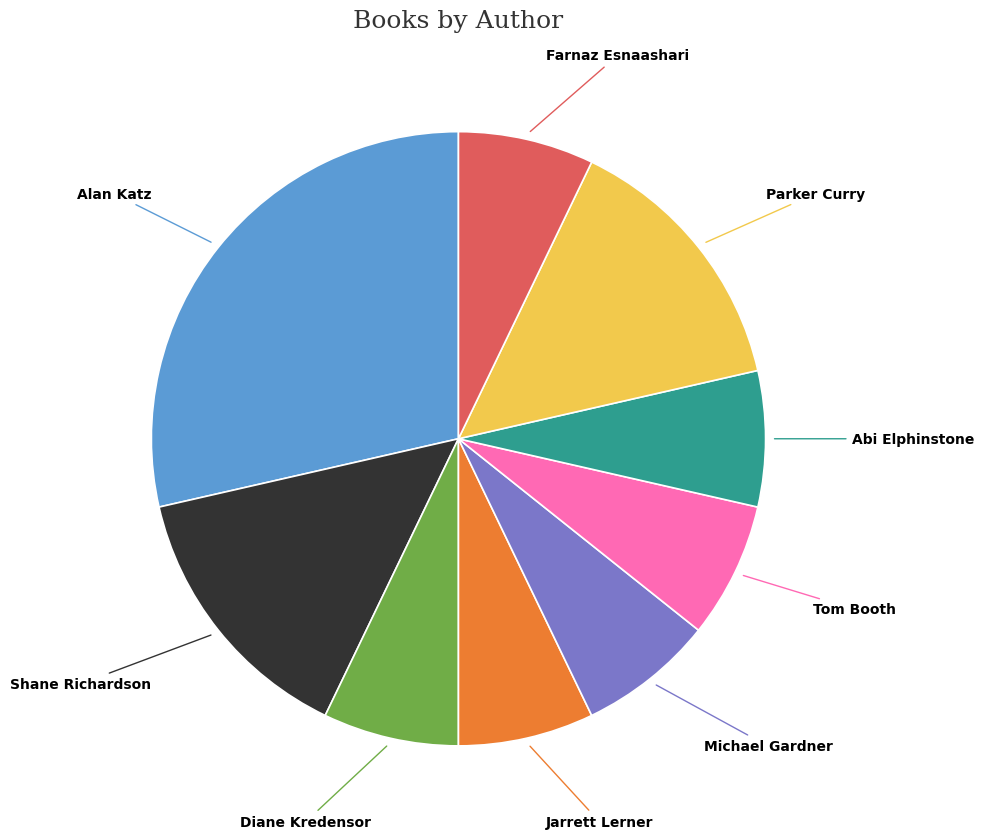

Does any single category account for the majority?

No